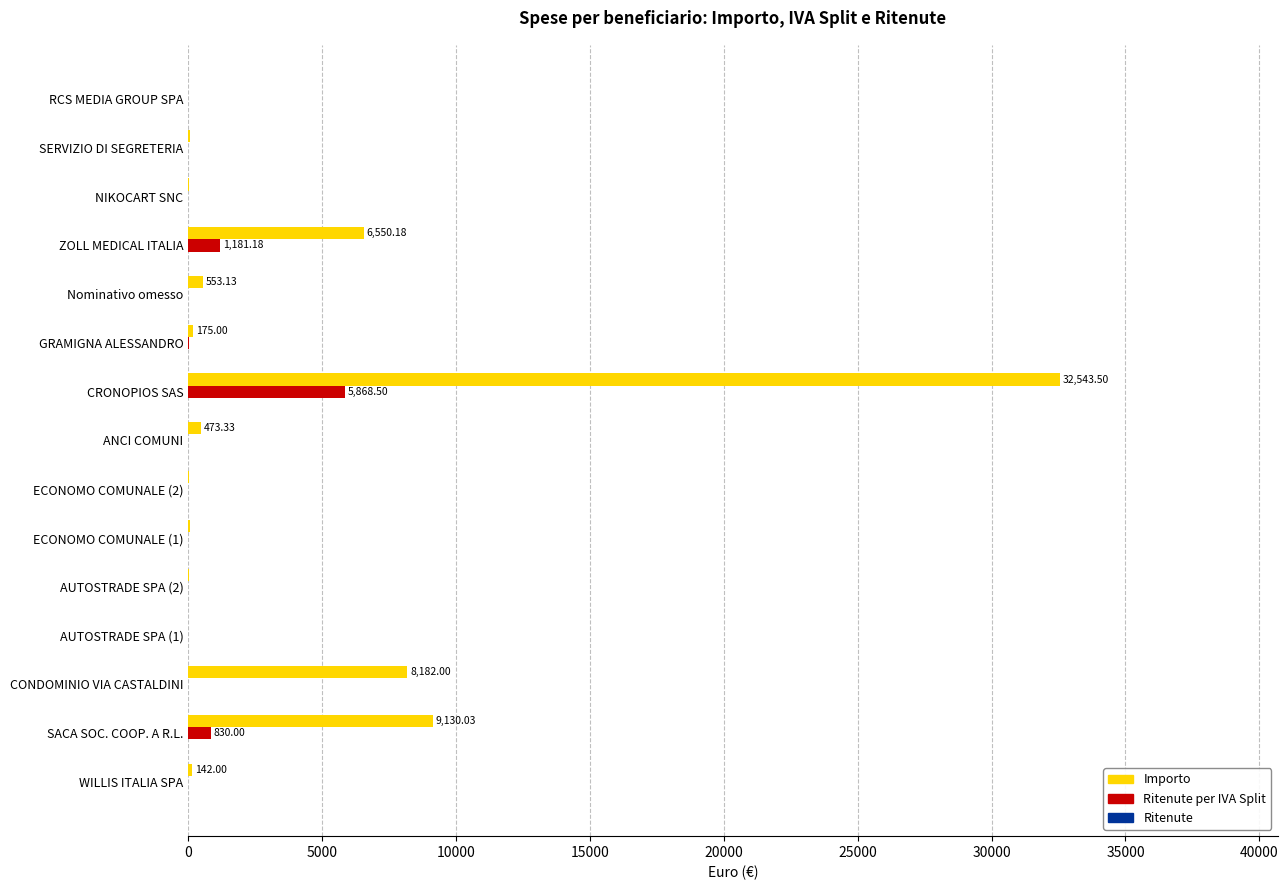

At which category is the sum across all series the highest?

CRONOPIOS SAS